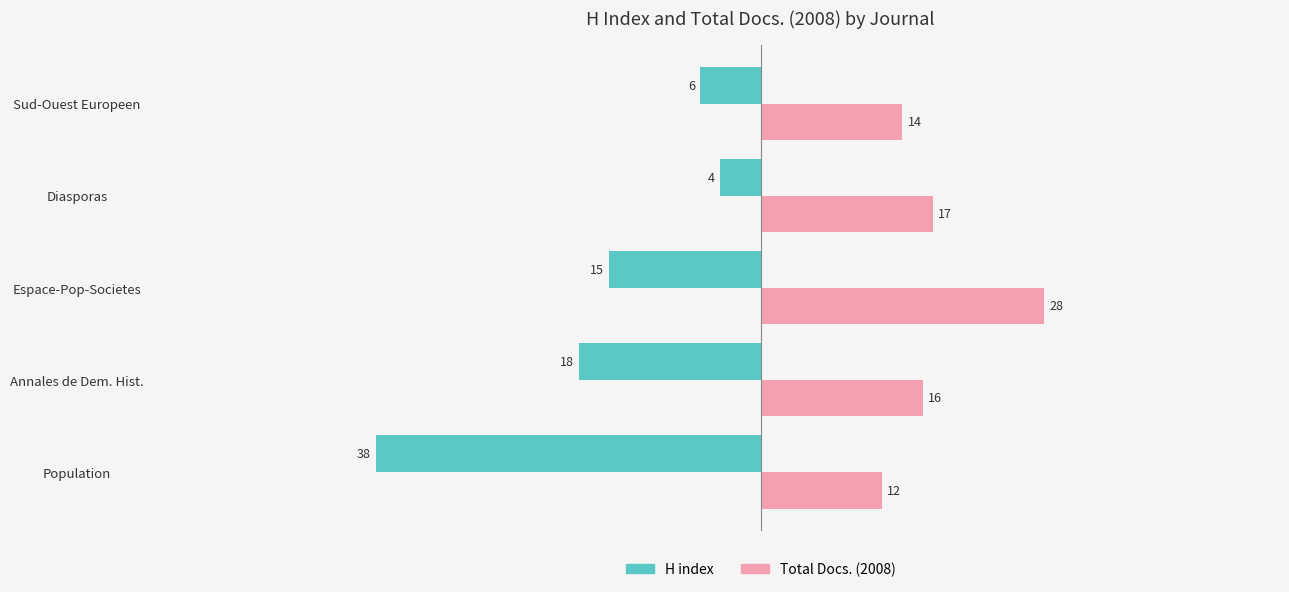

What is the sum of all Total Docs. (2008) values?

87